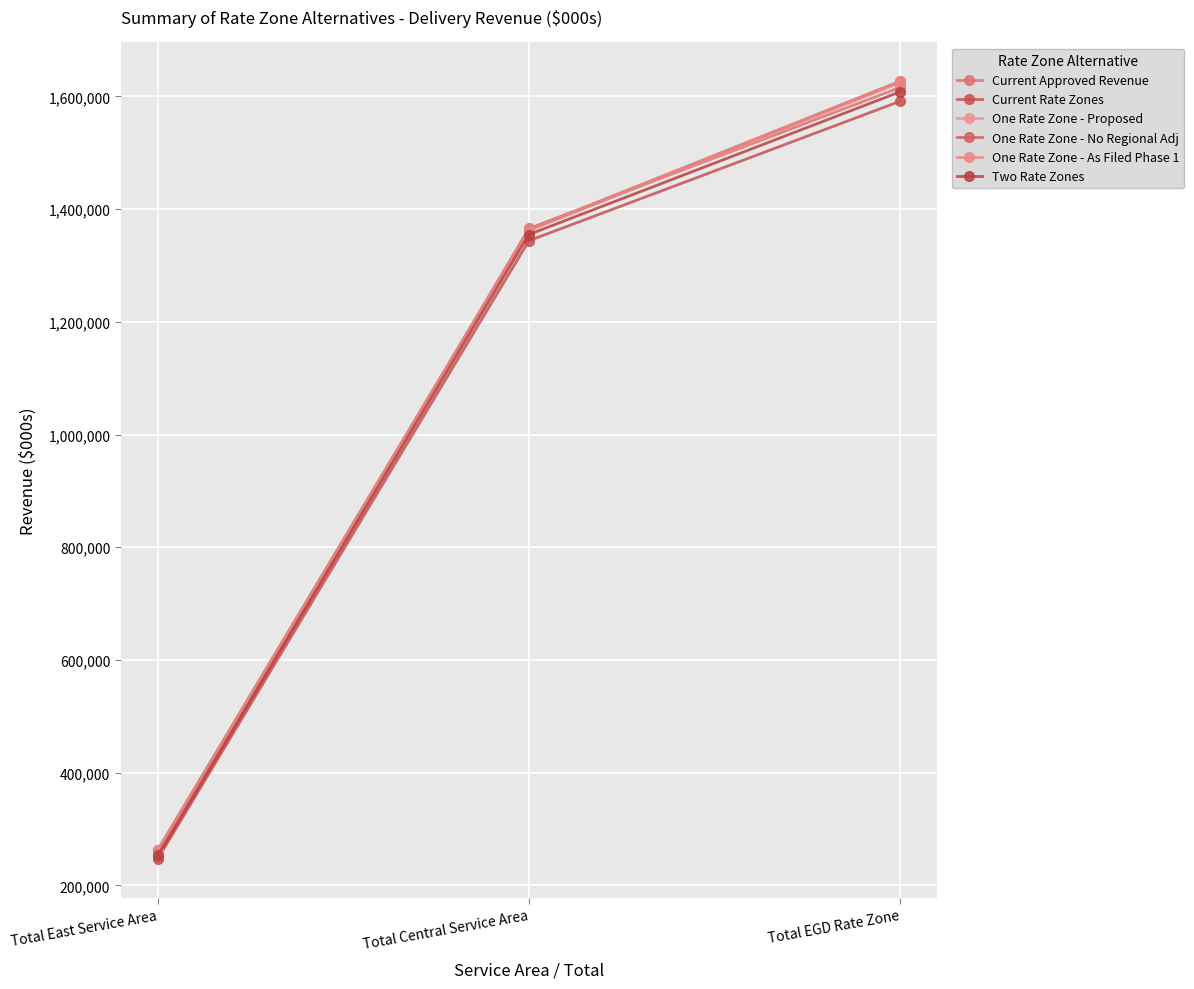

How many data points in Two Rate Zones are less than 1354844?

1